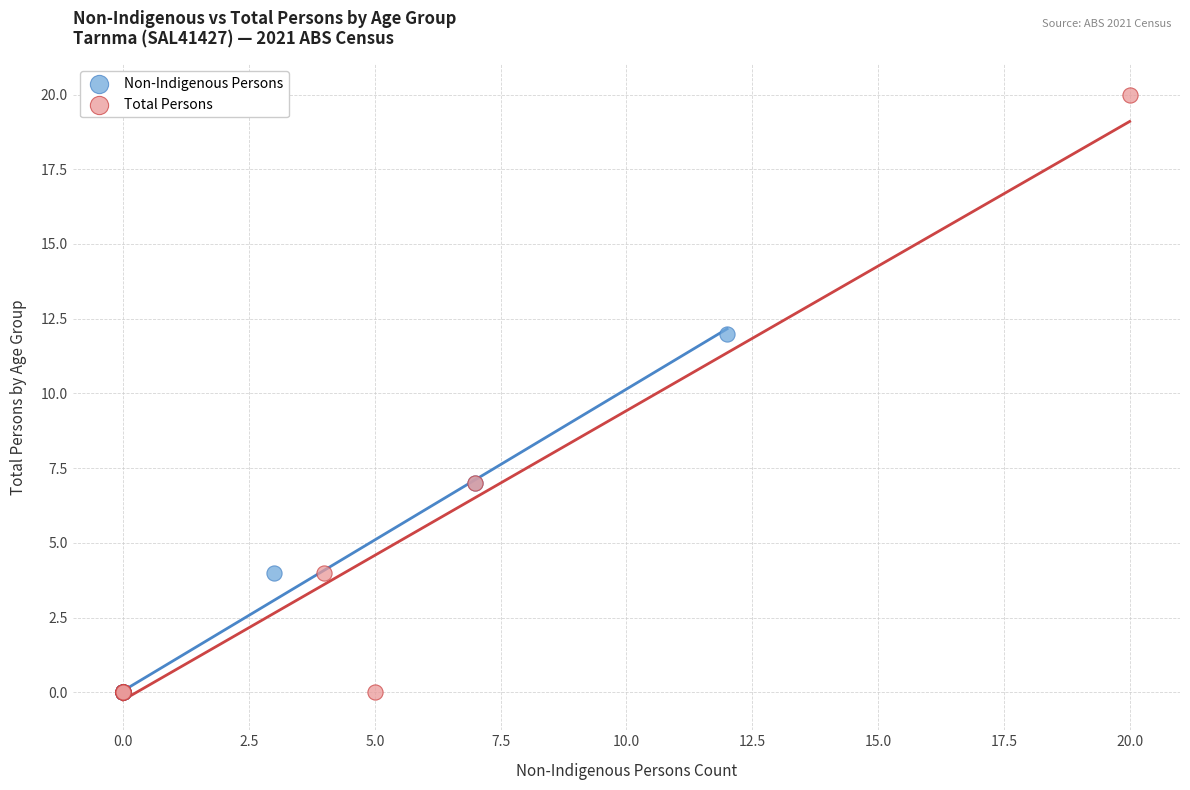

Which series contains the highest Y value?

Total Persons